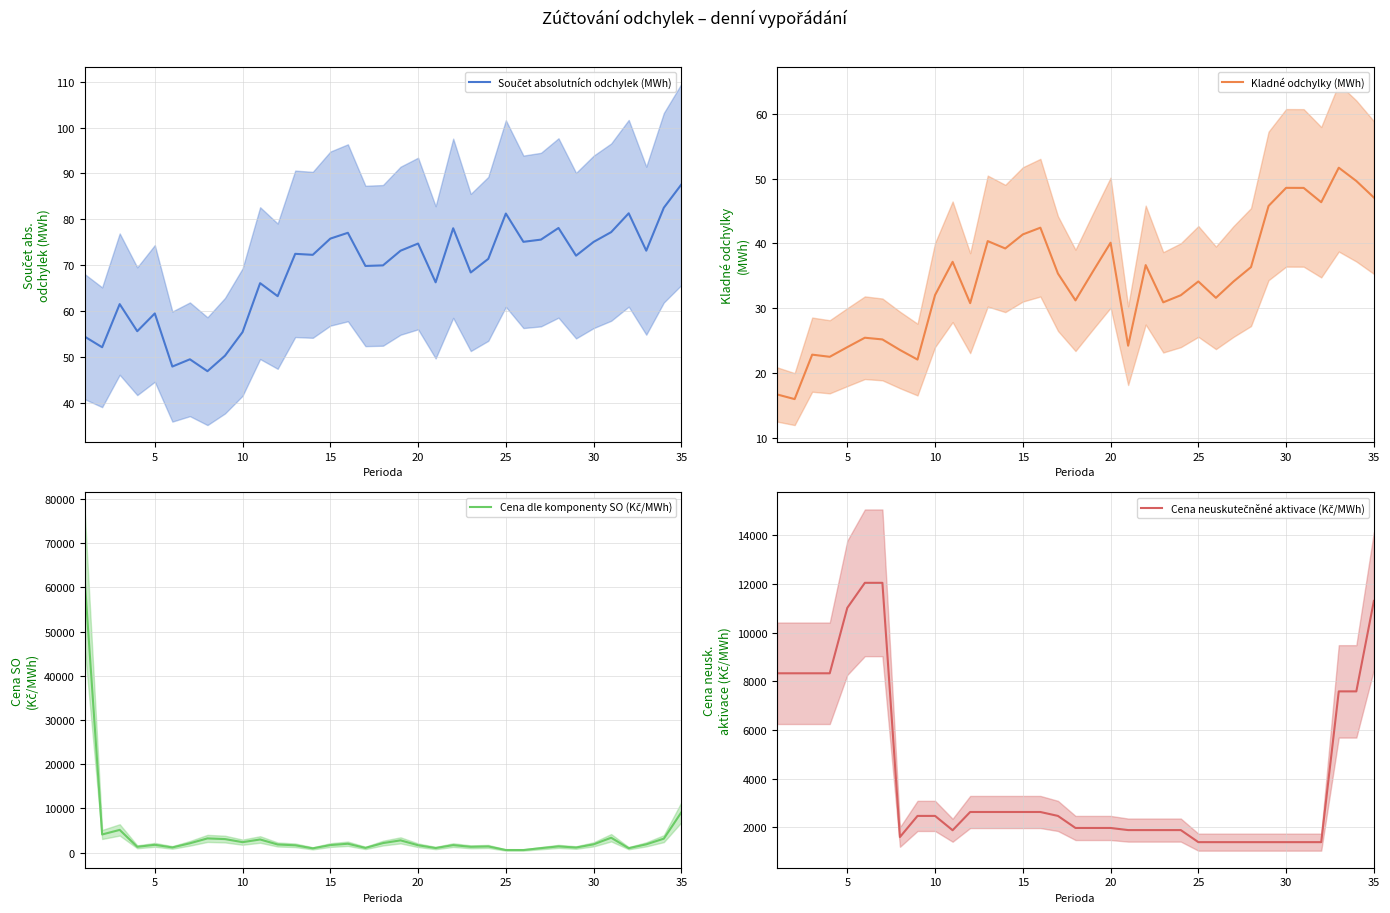

True or false: Cena dle komponenty SO (Kč/MWh) has more than 0 points higher than both neighbors.

True